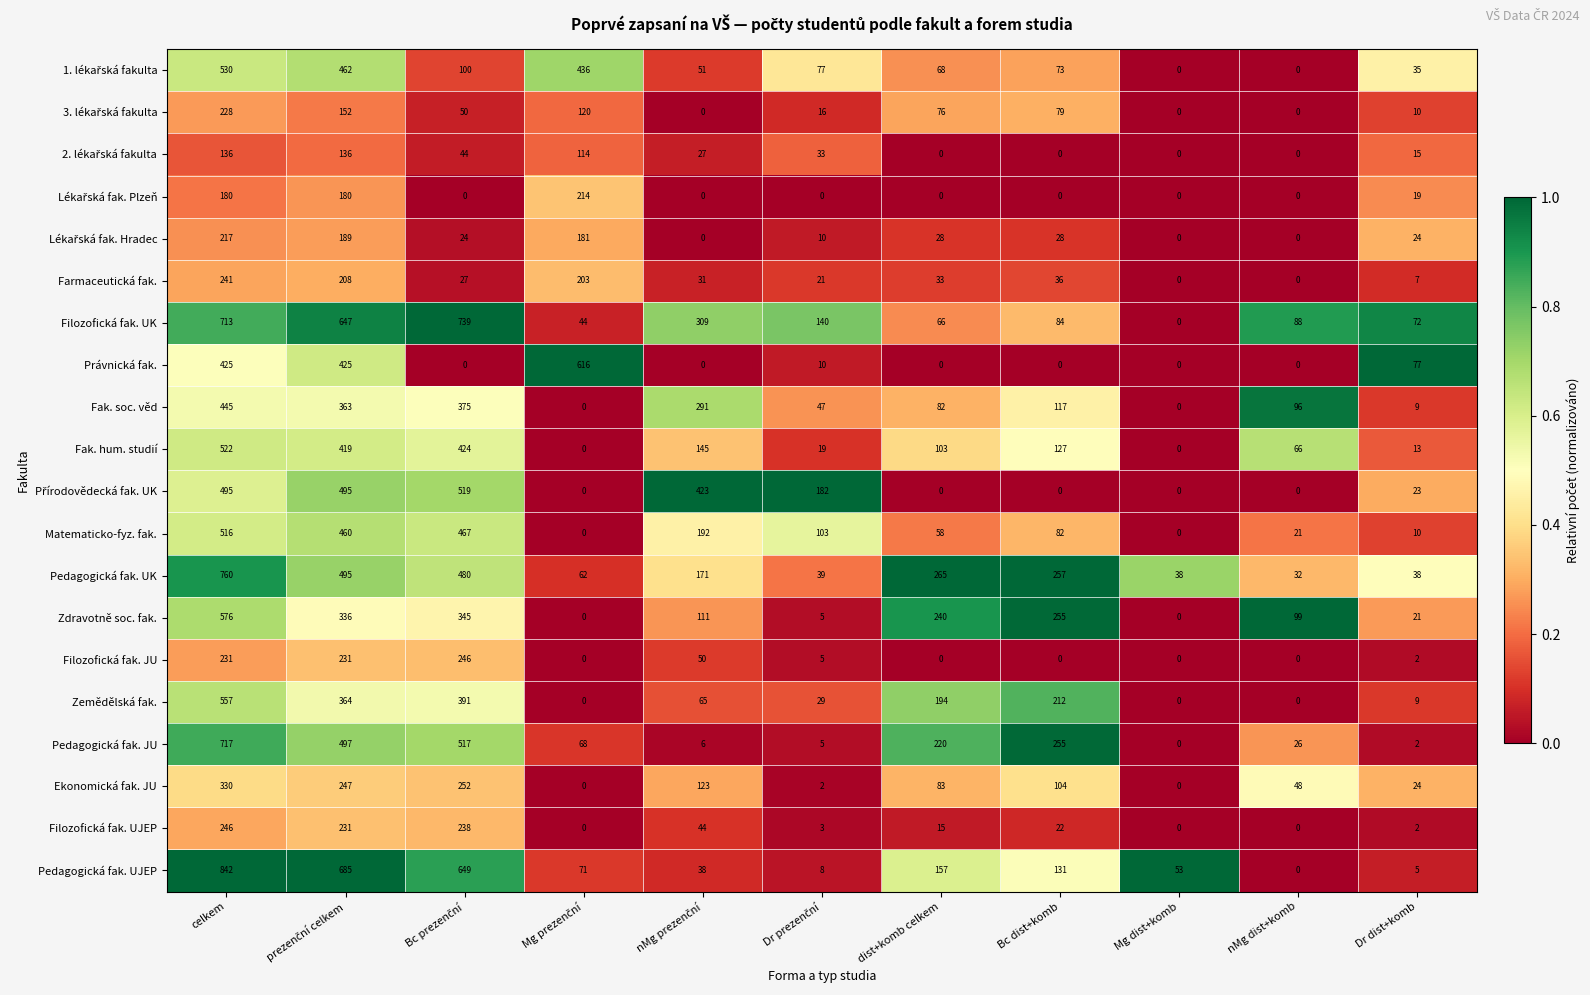

What is the sum of all Matematicko-fyz. fak. values?

1909